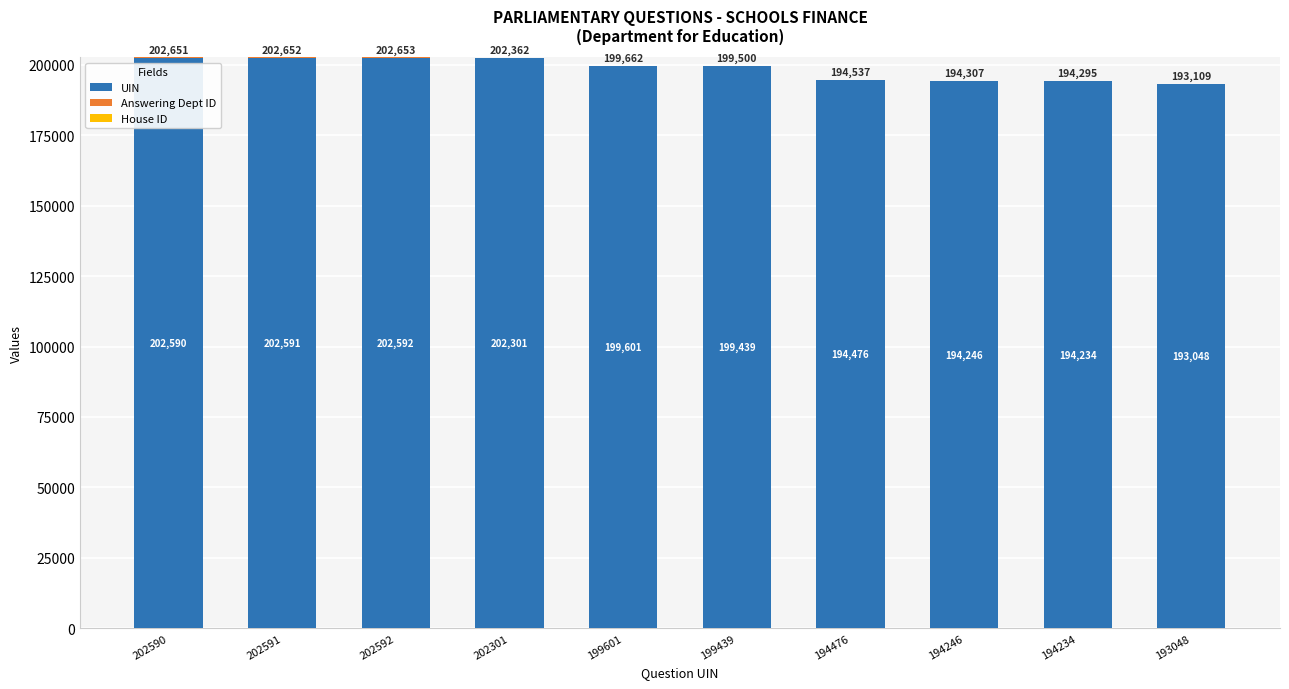

What is the sum of the UIN values at 202590 and 194234?

396824